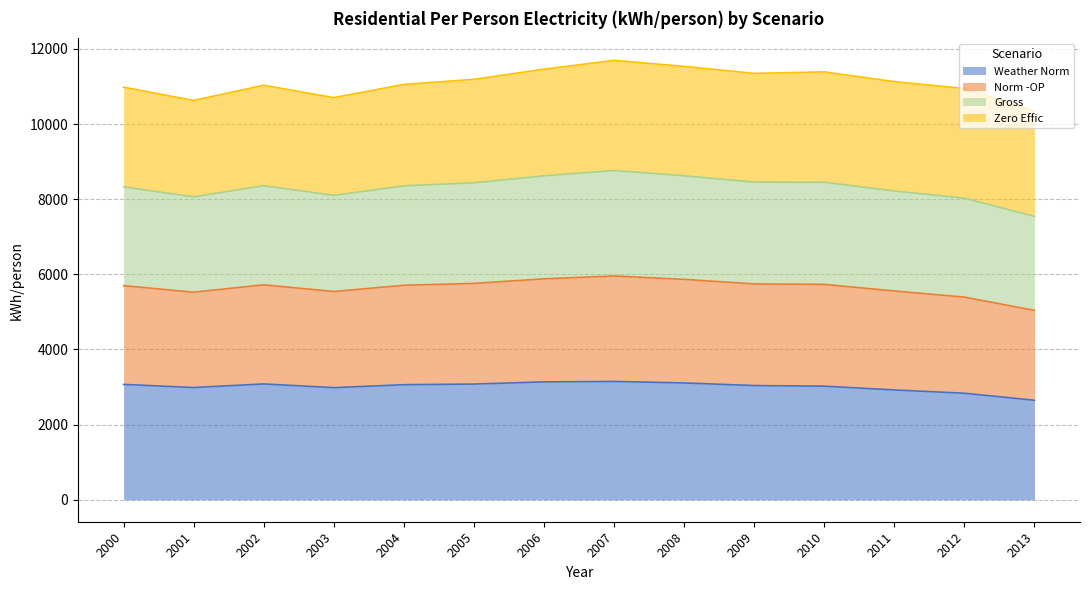

True or false: Weather Norm and Norm -OP intersect in this chart.

False